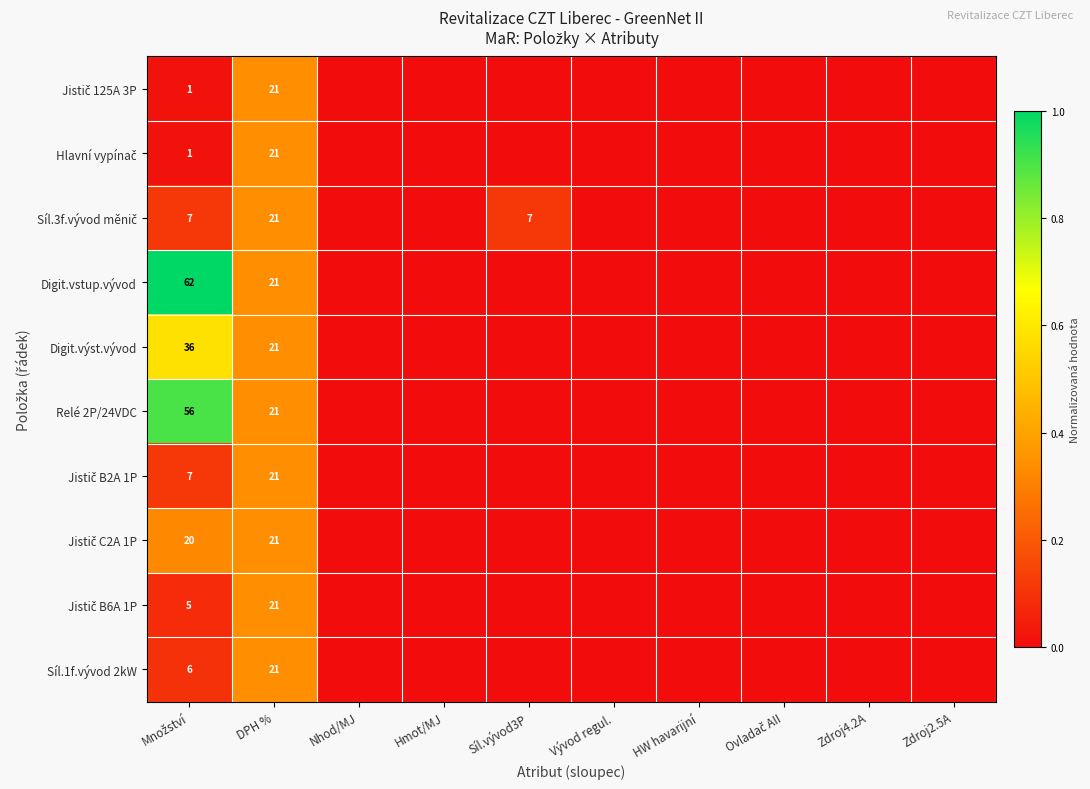

At which label does Digit.výst.vývod reach its minimum?

Nhod/MJ